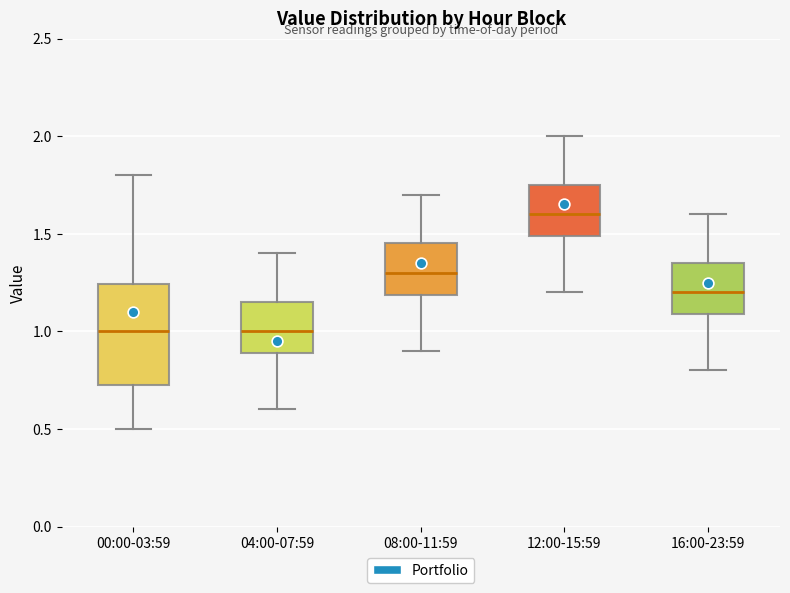

Which box is the tallest, from its lower edge to its upper edge?

00:00-03:59